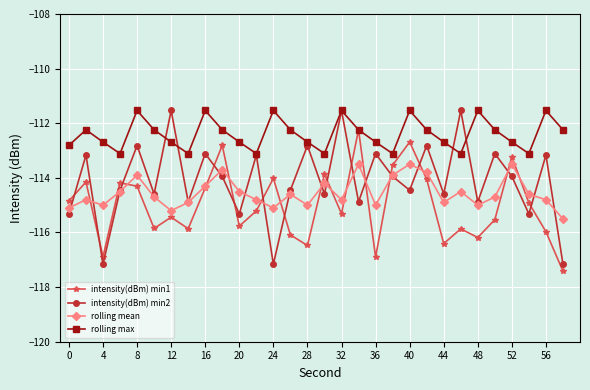

Which series has the largest range (max minus min)?

intensity(dBm) min2